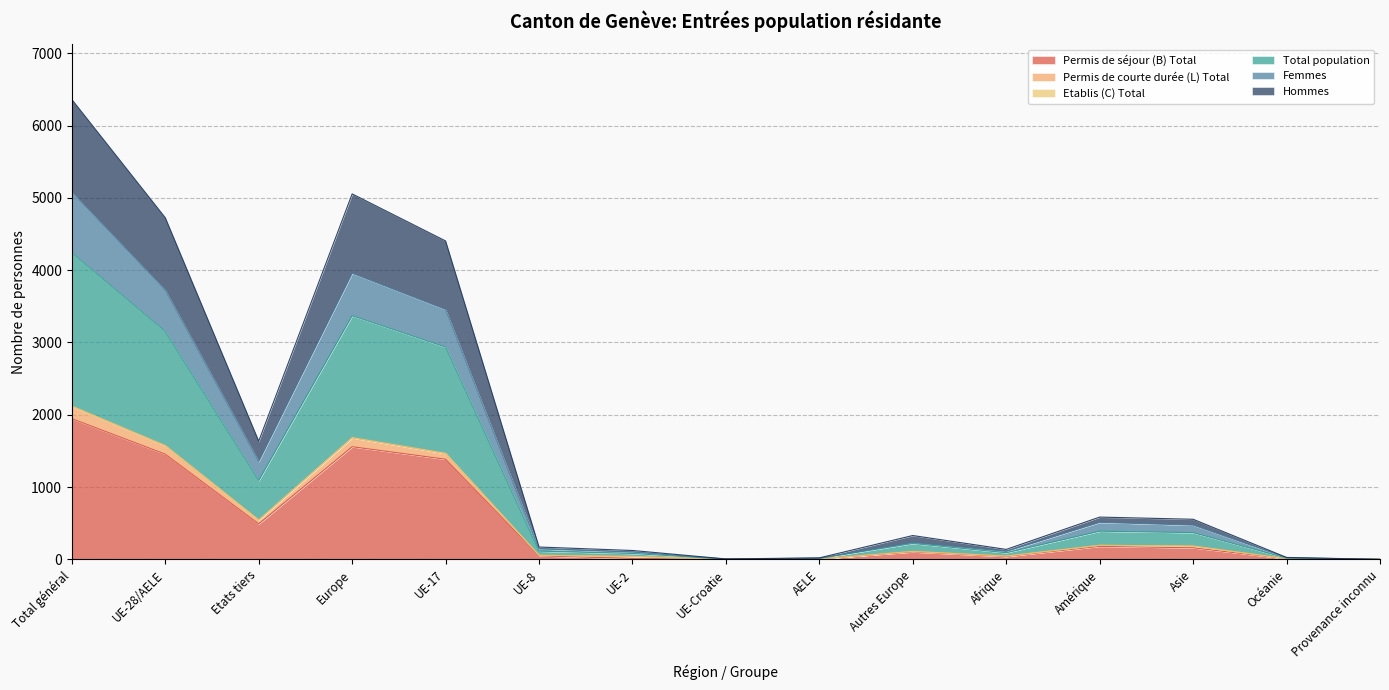

How many values in Total population are above zero?

14